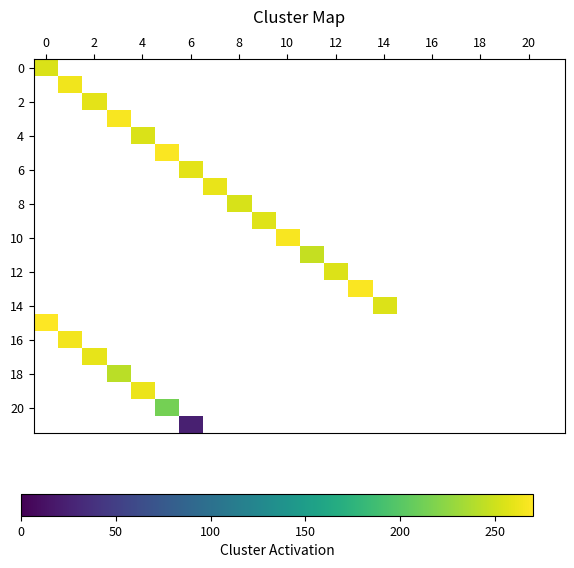

At how many categories does at least one series exceed 253?

14